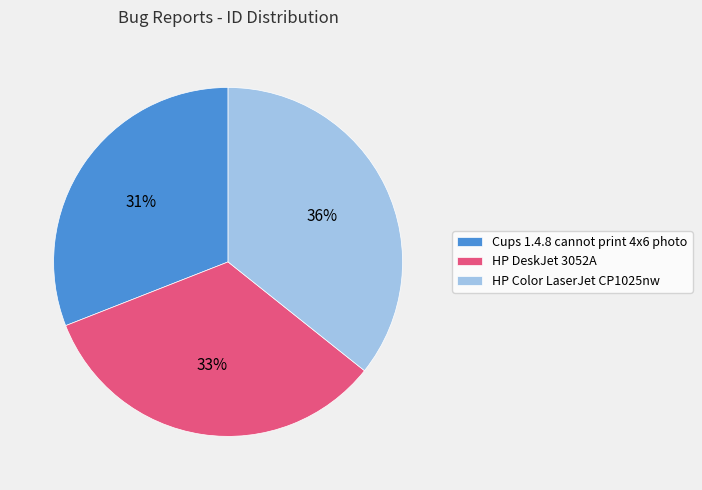

The Cups 1.4.8 cannot print 4x6 photo slice represents 23% of the pie. True or false?

False